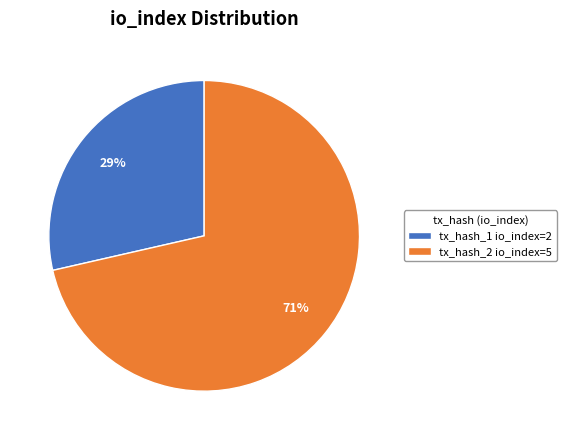

Which category has the biggest portion of the pie?

tx_hash_2 io_index=5